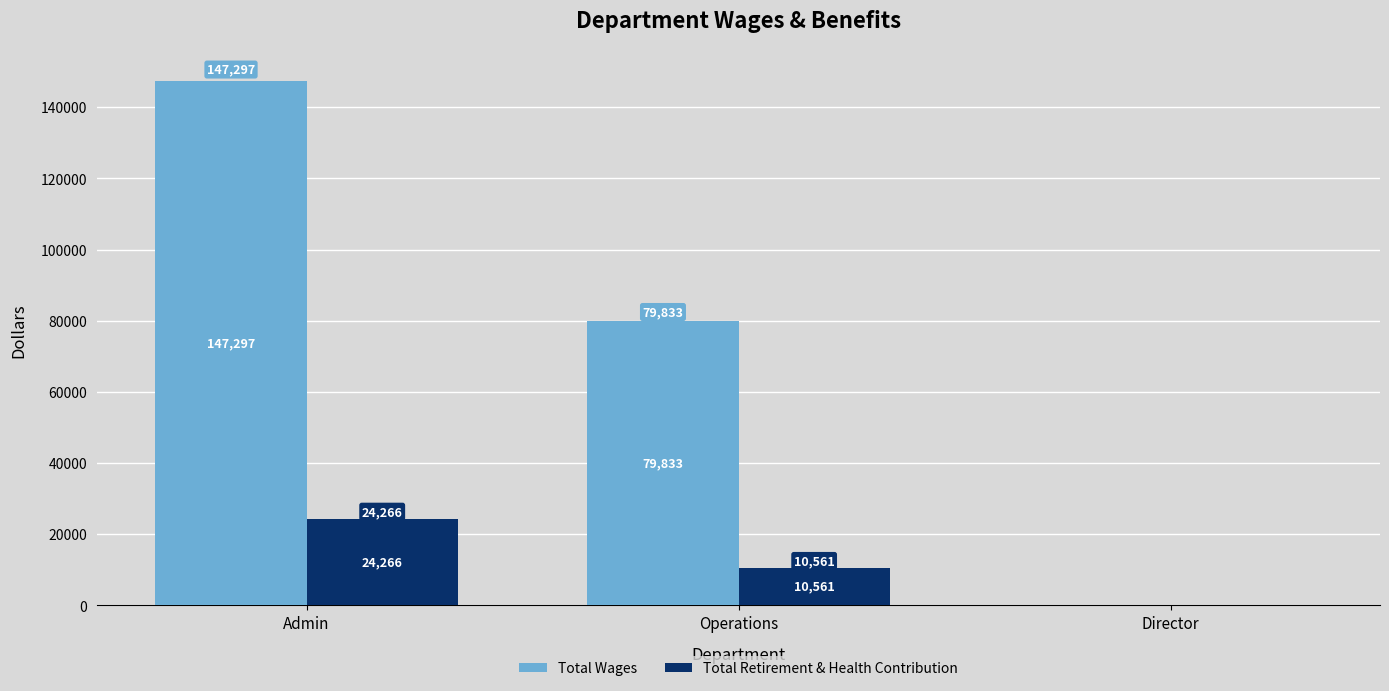

How many distinct data groups are displayed?

2